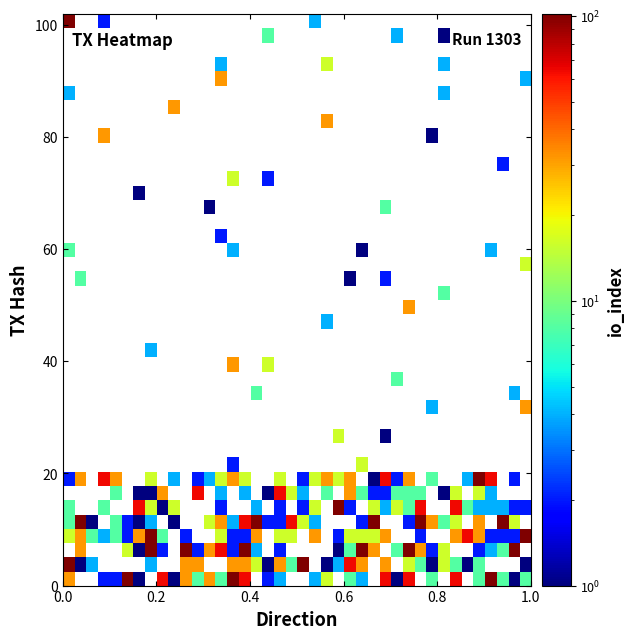

At how many categories does at least one series exceed 4?

40